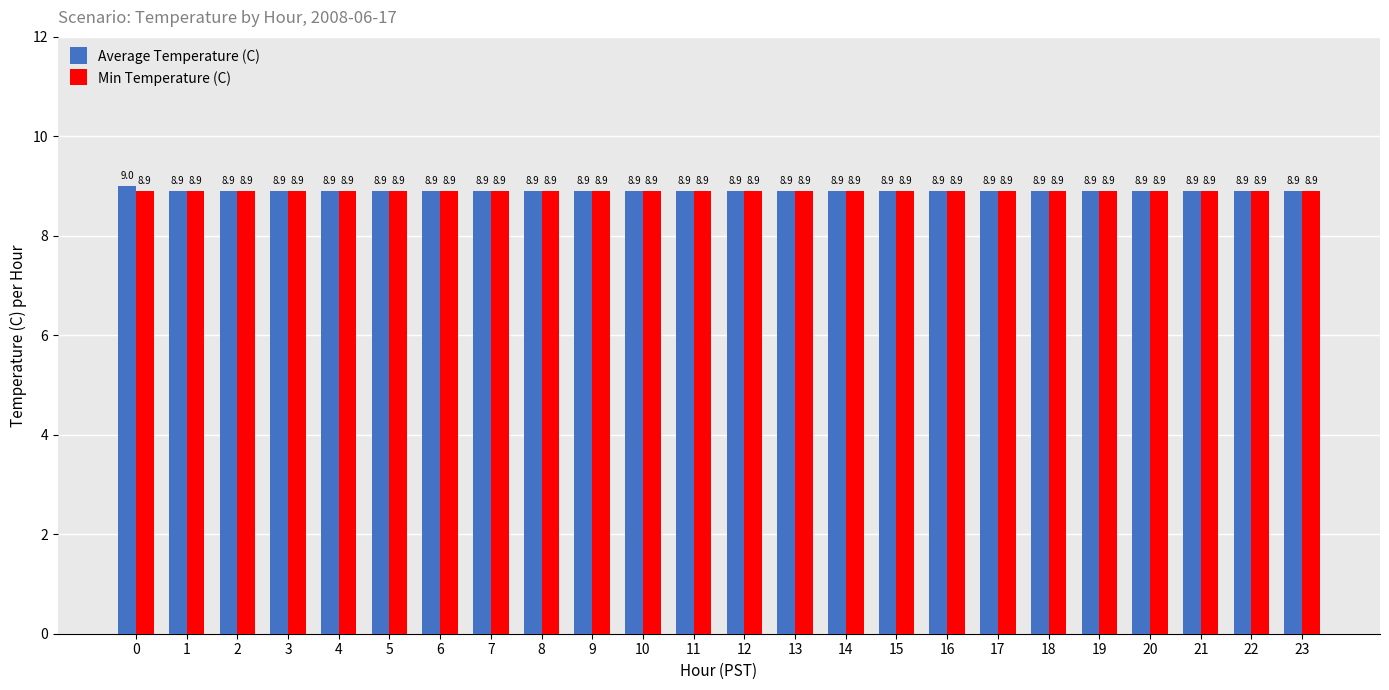

How many series are shown in this chart?

2